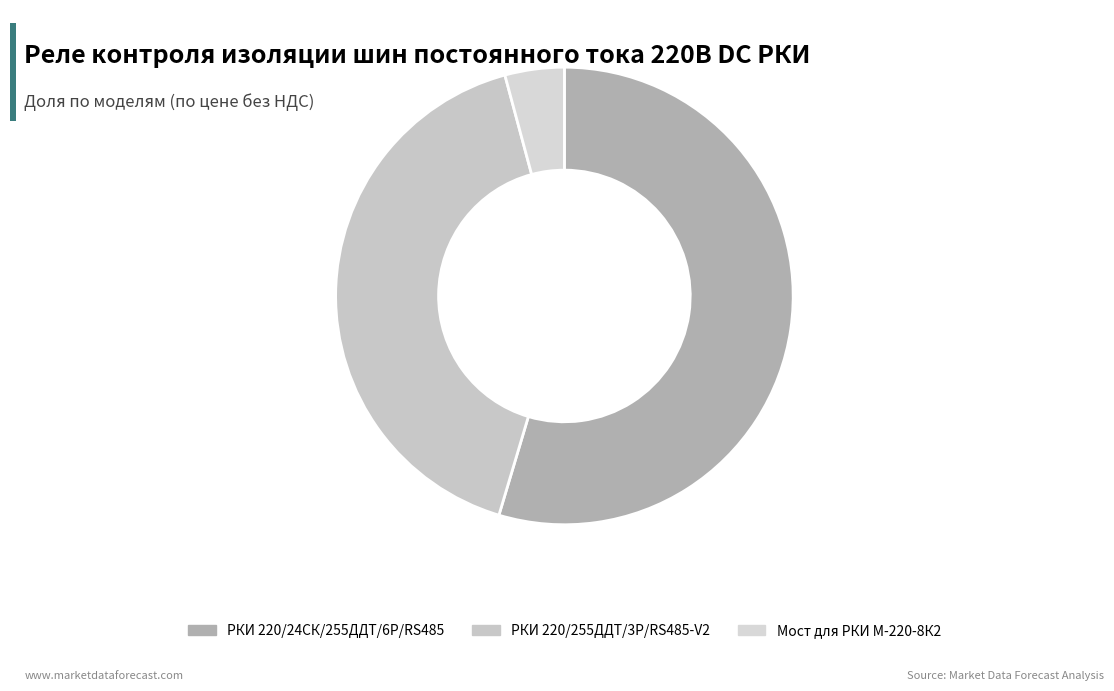

What is the largest slice in the pie chart?

РКИ 220/24СК/255ДДТ/6Р/RS485